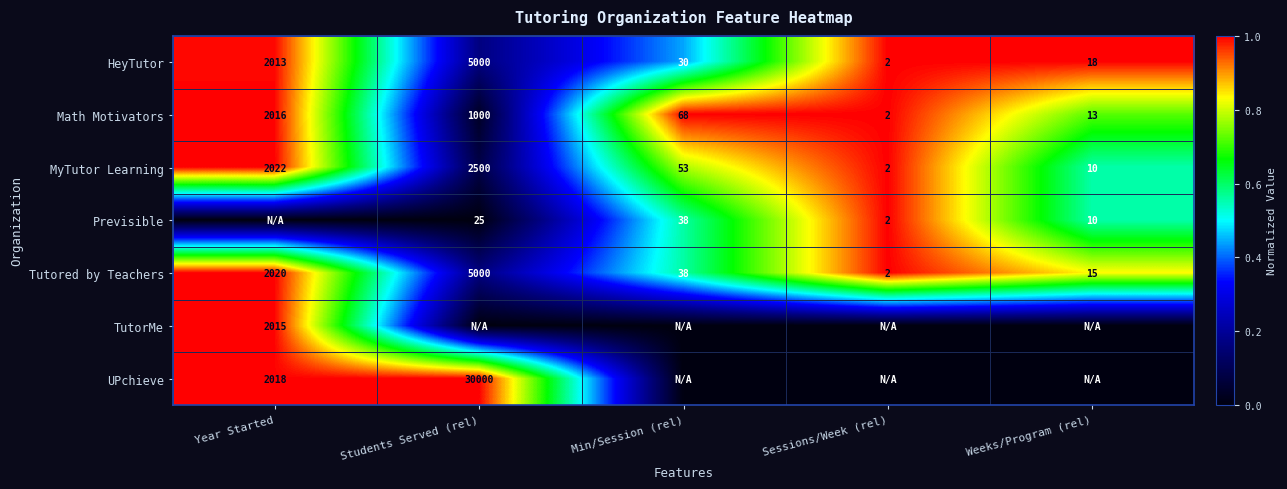

What is the highest value of the HeyTutor series?

5000